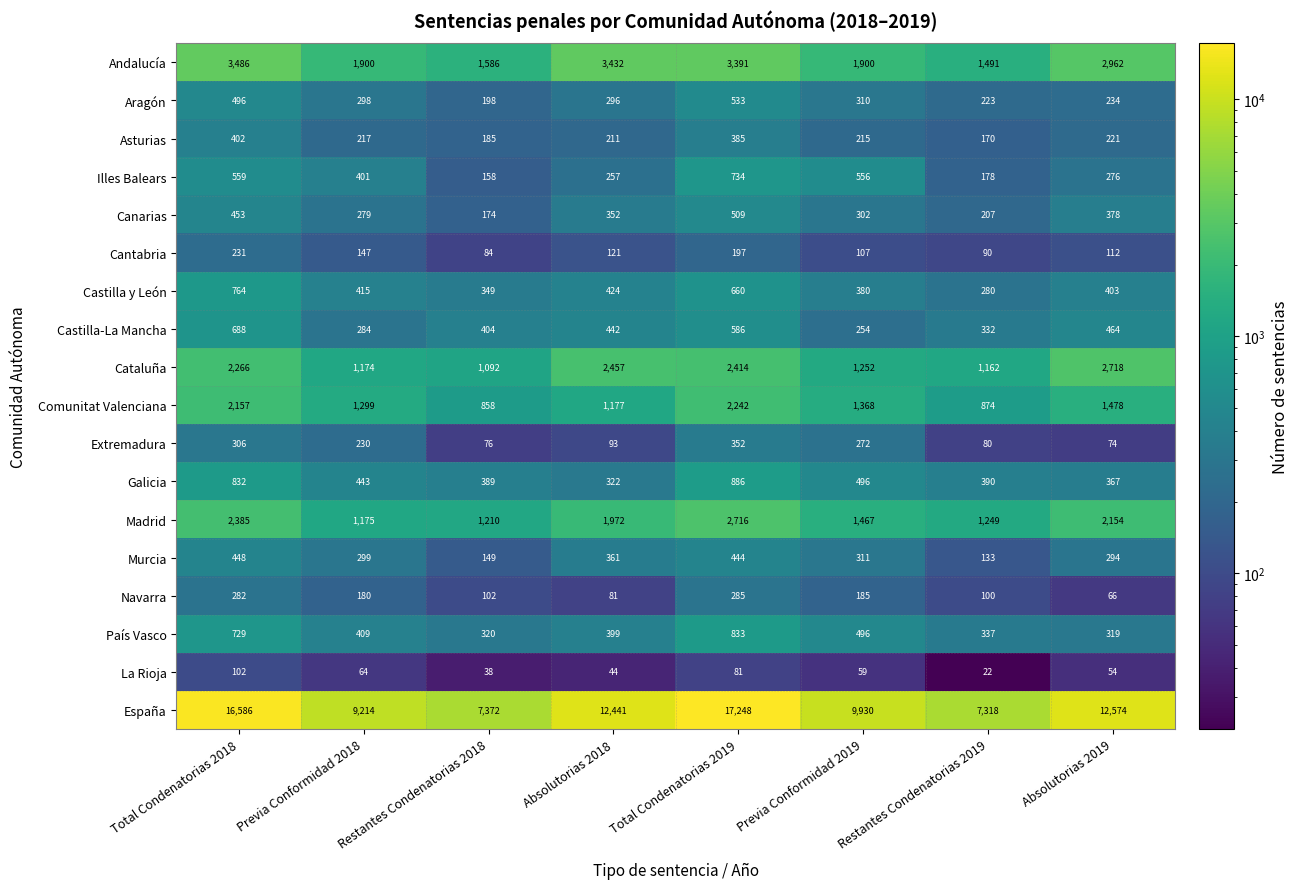

Count the Castilla-La Mancha values in the range 332 to 586.

5